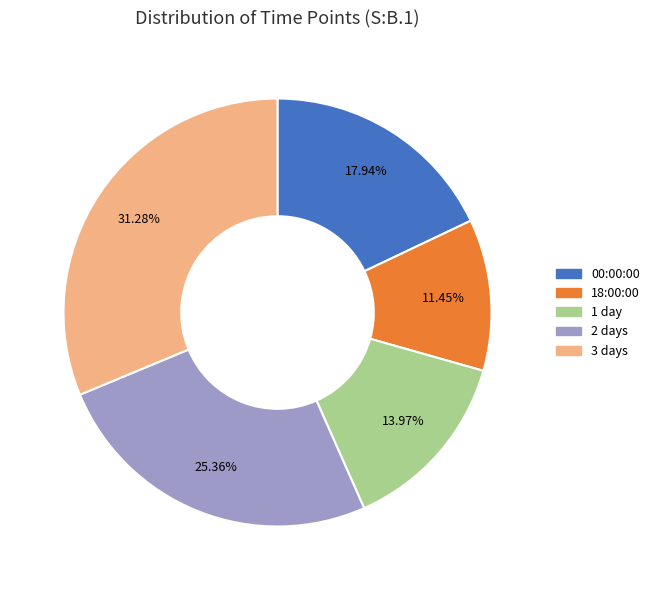

Does any single category account for the majority?

No